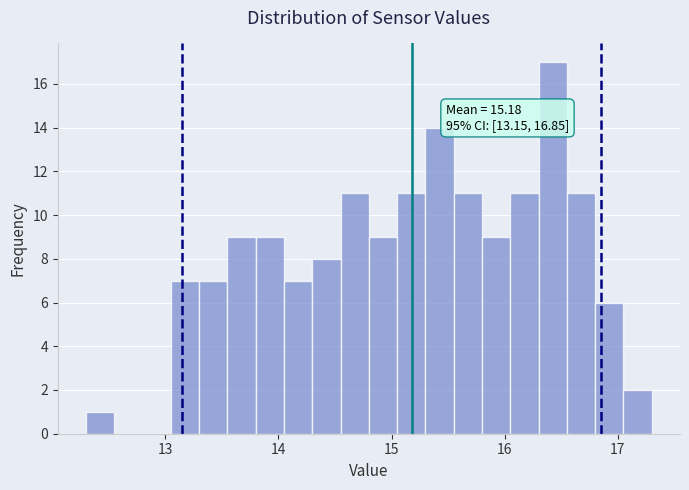

Read against the x-axis, roughly where is the centre of the tallest bar?

16.4